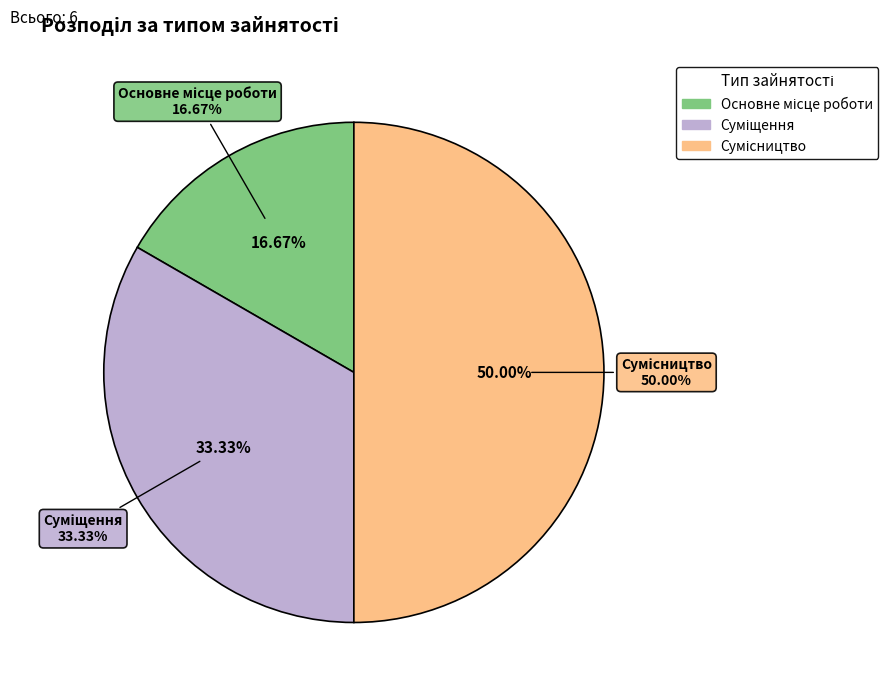

How many slices are in this pie chart?

3